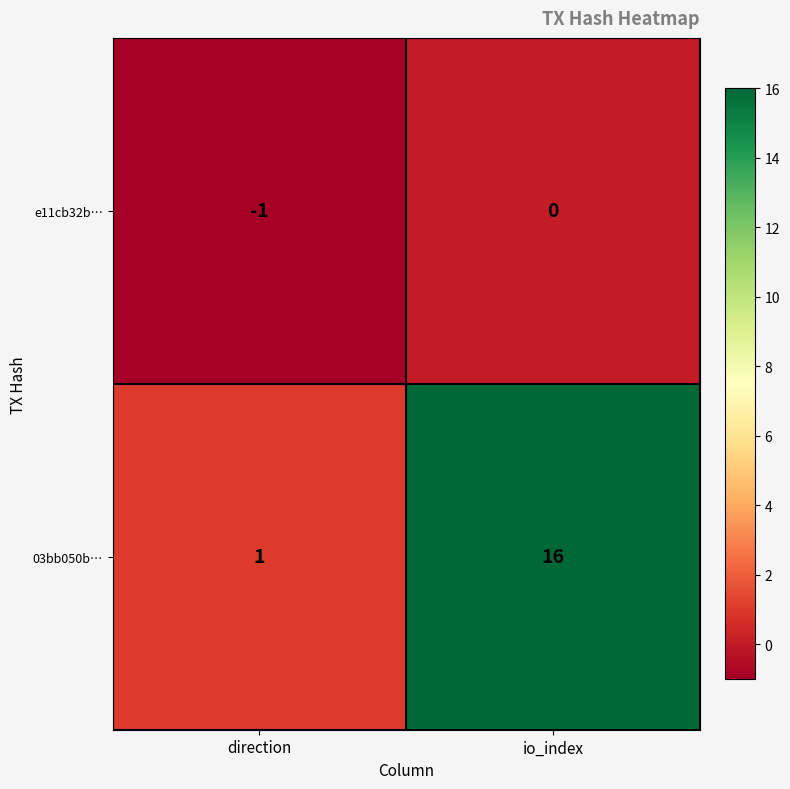

What is the difference between the 03bb050b… values at direction and io_index?

15